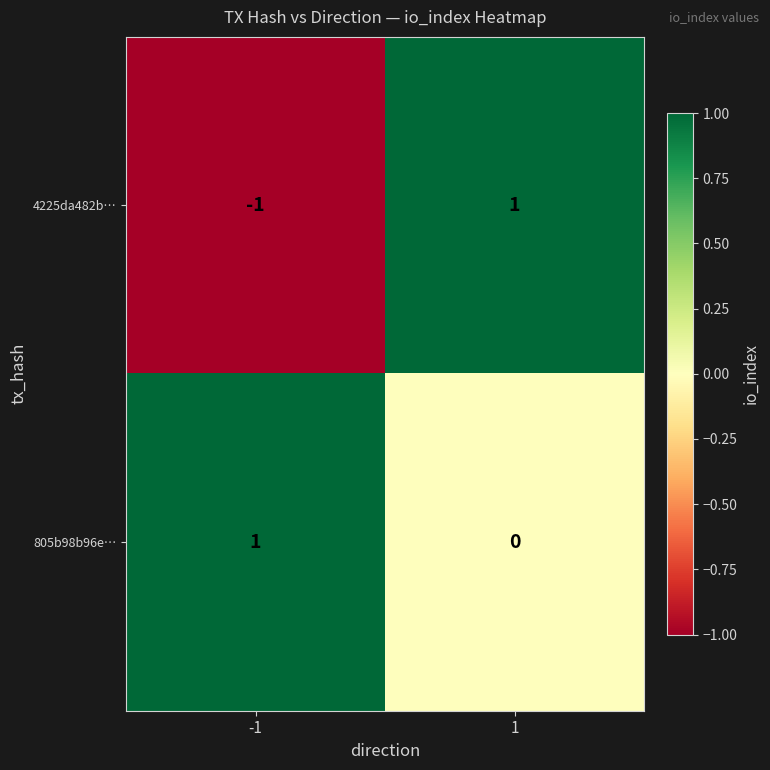

Reading left to right, extract all data points from this chart.

4225da482b…: -1	1
805b98b96e…: 1	0